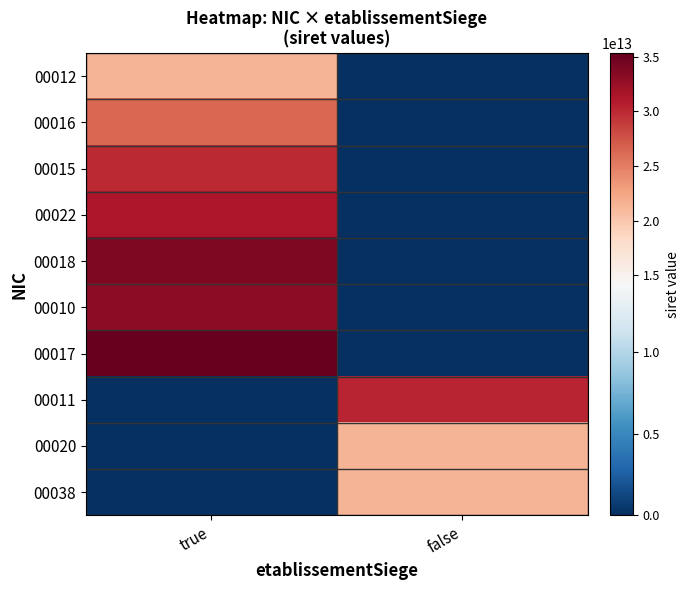

At how many categories does at least one series exceed 17590618645106?

2